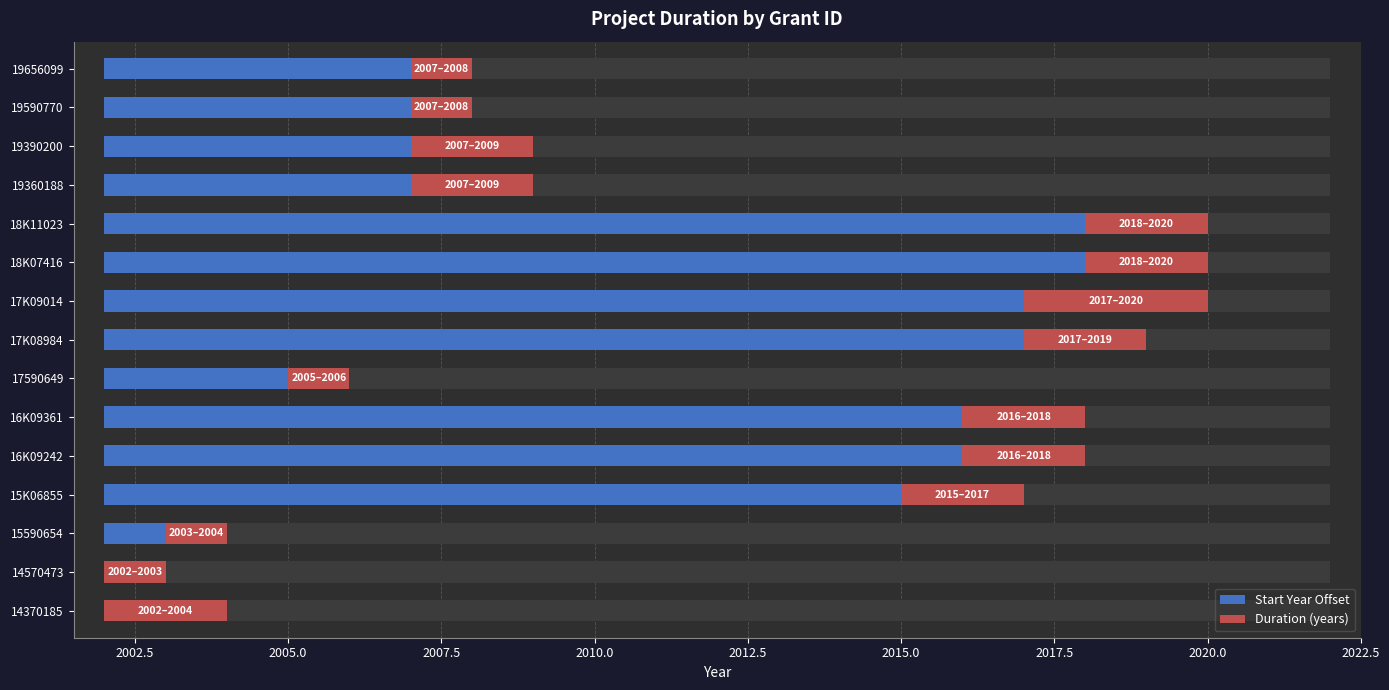

Is it true that Duration (years) equals 3 at 14370185?

False